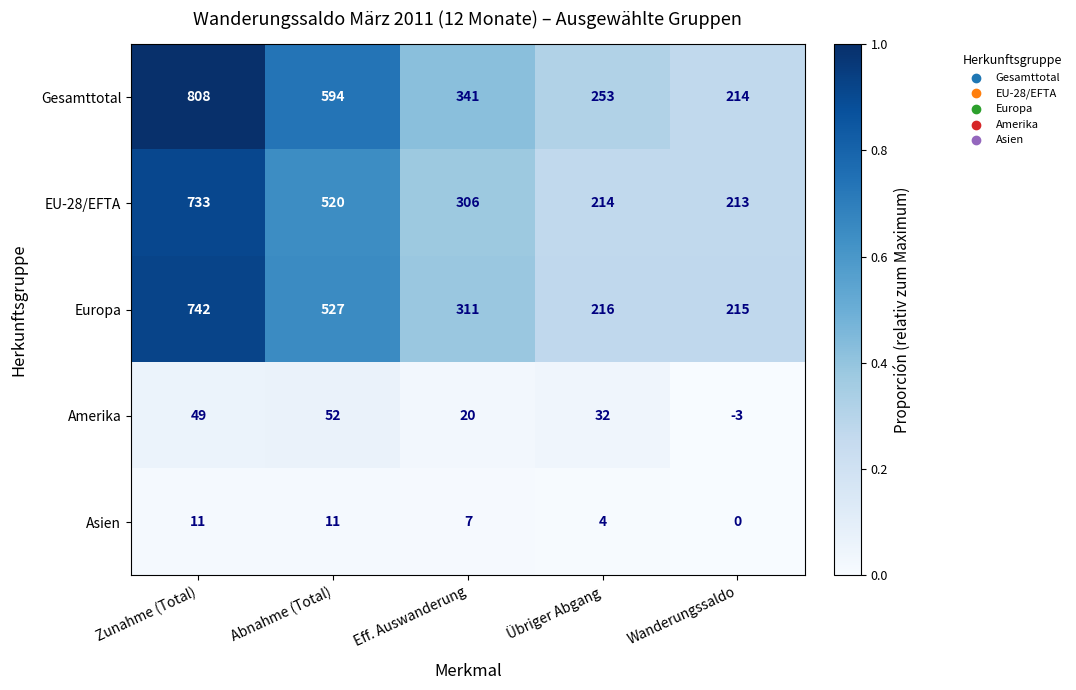

What value does the Amerika series have at Abnahme (Total), to the nearest 10?

50